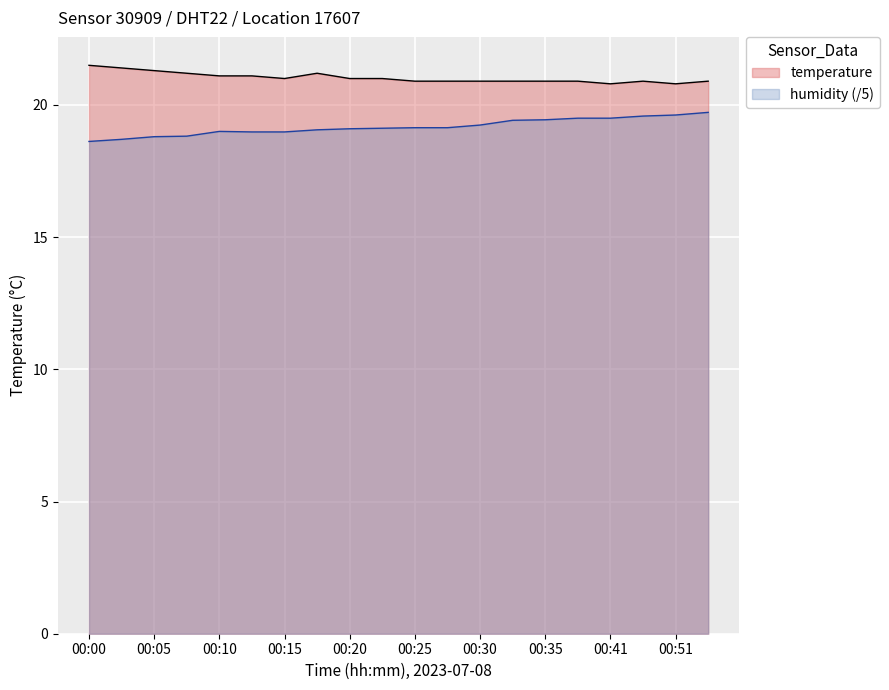

What is the approximate value of humidity at 00:27?

19.1